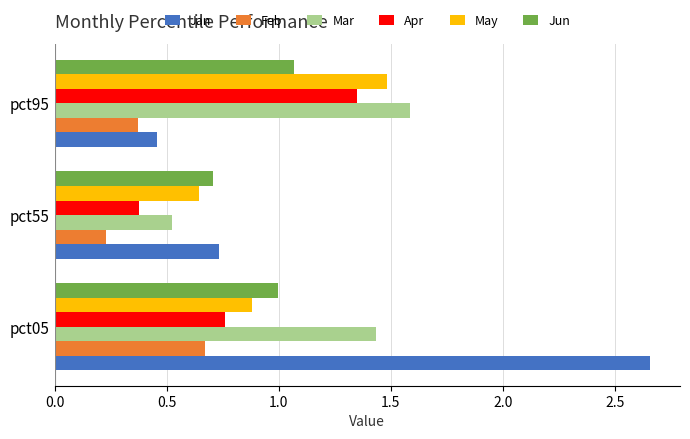

True or false: Mar has a value of 0.5 at pct55.

True